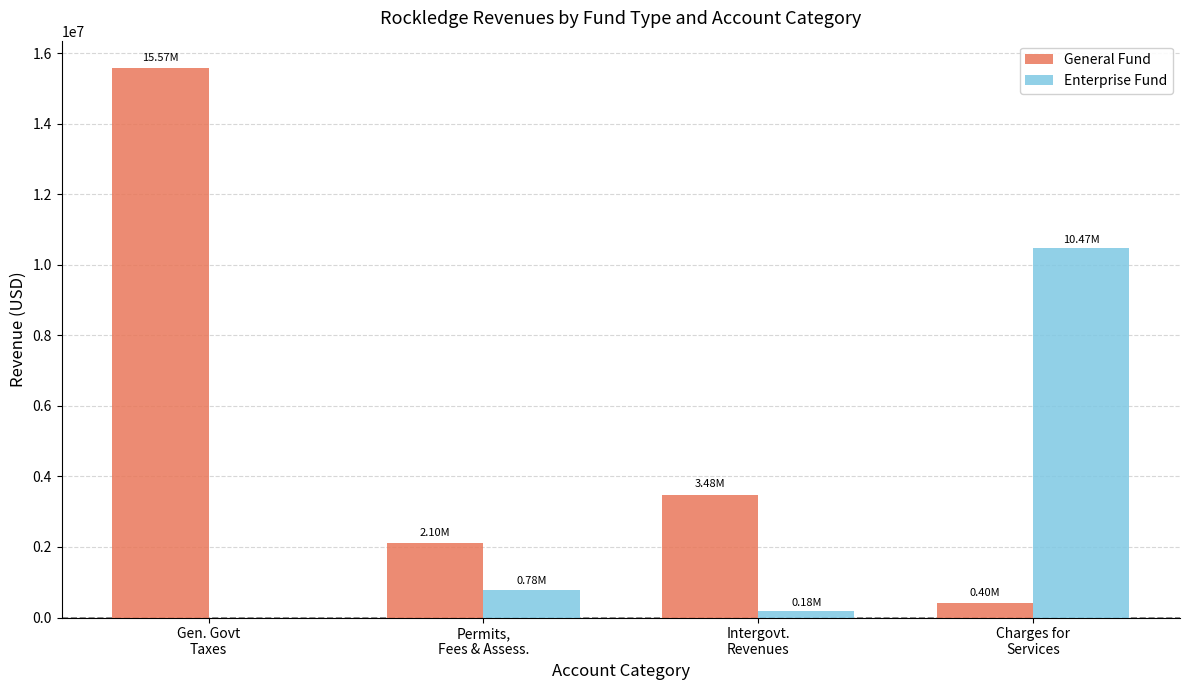

How many series are shown in this chart?

2